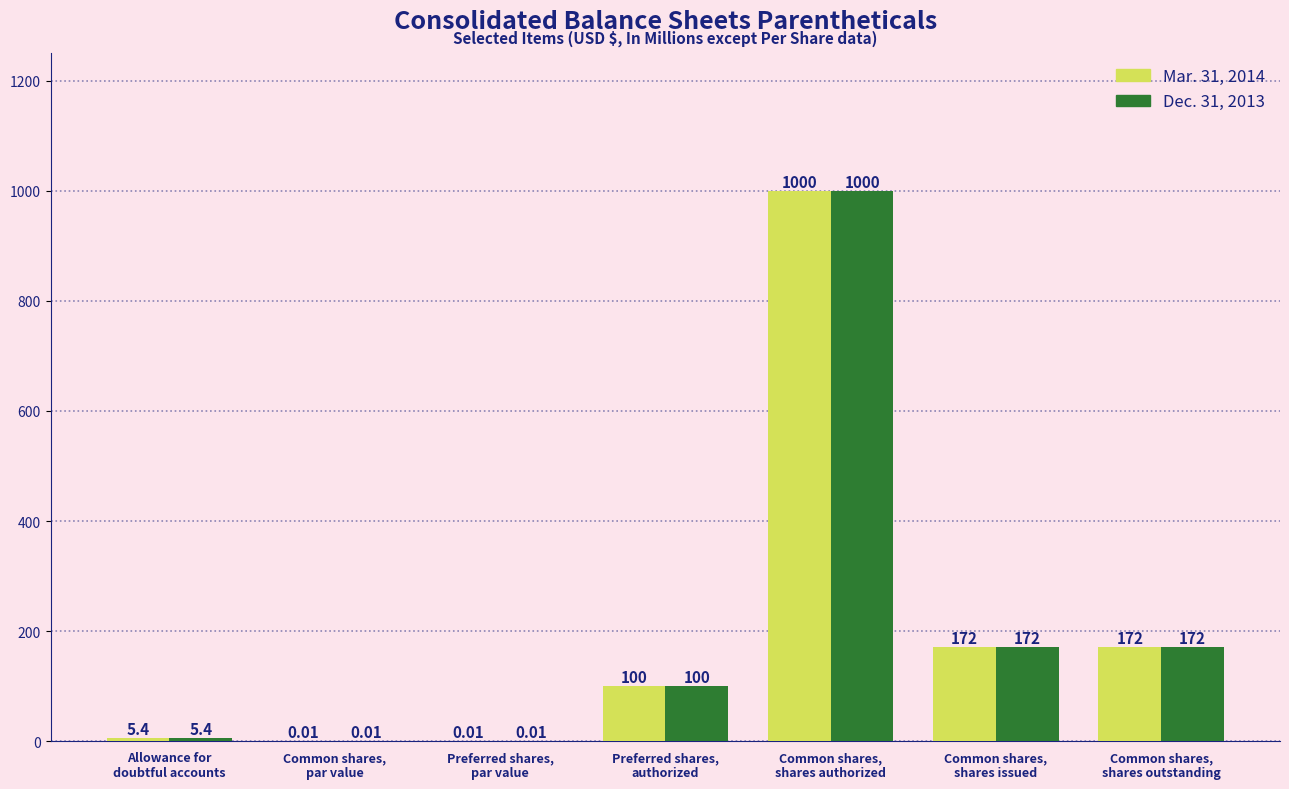

What is the maximum value for Dec. 31, 2013?

1000.0